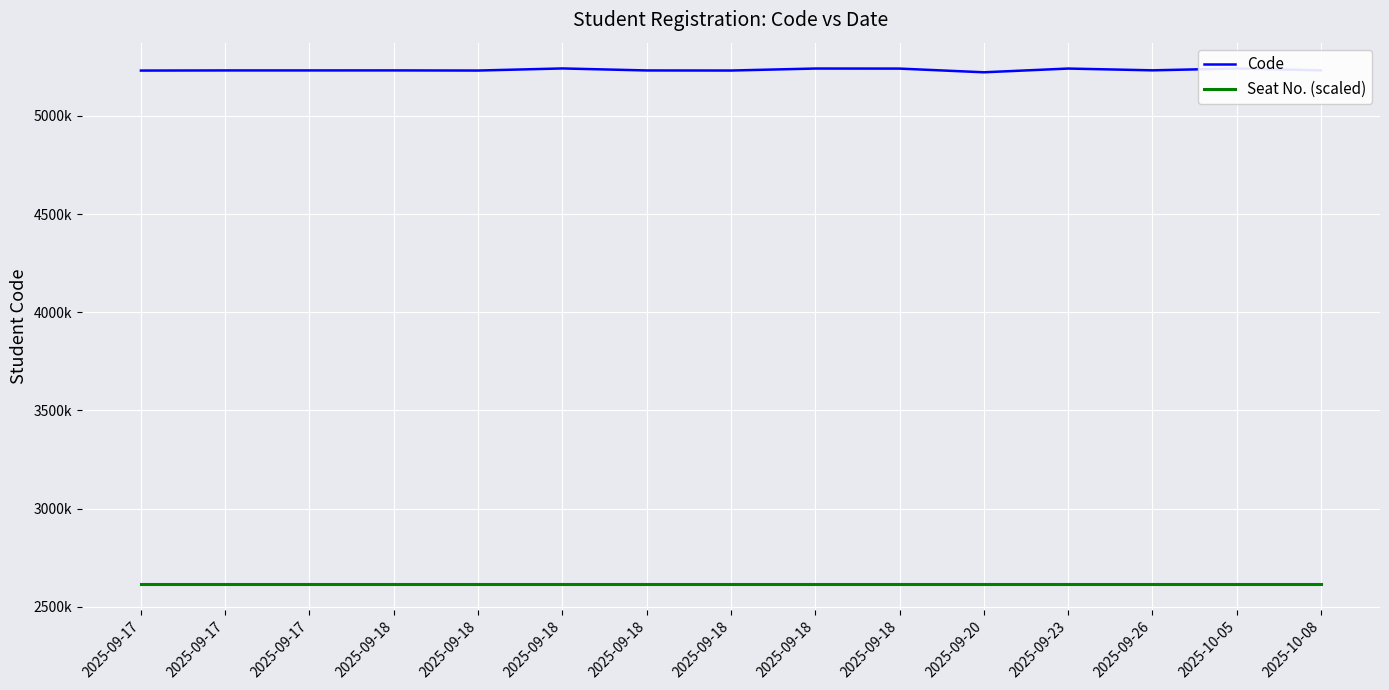

Where is Seat No. (scaled) nearest to the value 2616649?

2025-09-17